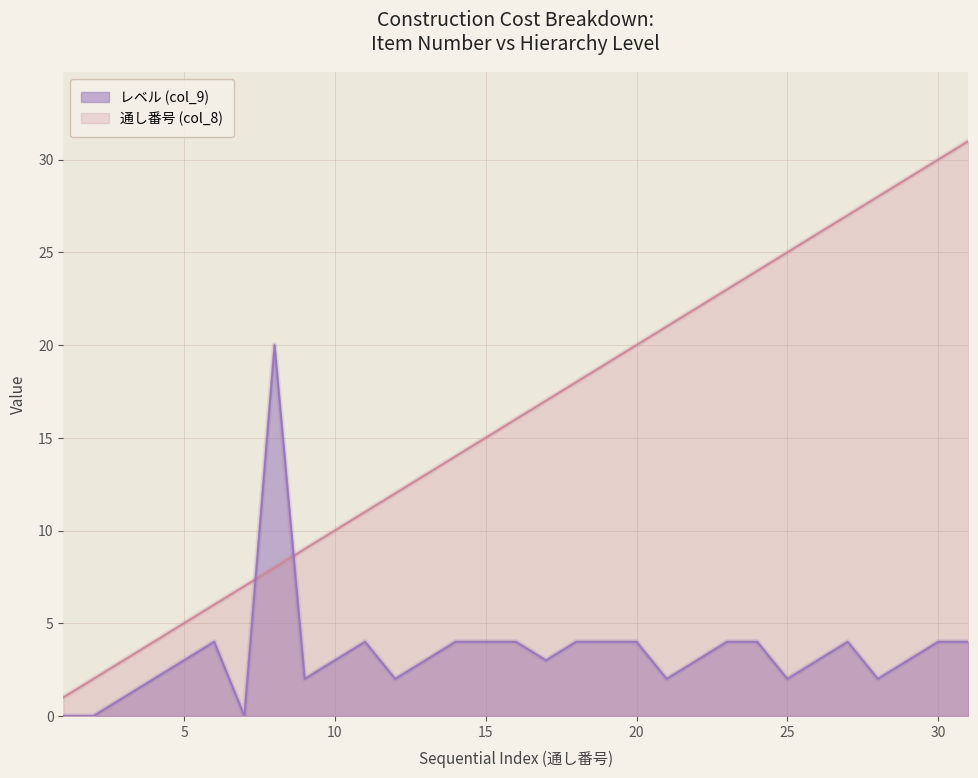

Reading left to right, transcribe all the data shown in this chart.

通し番号 (col_8): 1	2	3	4	5	6	7	8	9	10	11	12	13	14	15	16	17	18	19	20	21	22	23	24	25	26	27	28	29	30	31
レベル (col_9): 0	0	1	2	3	4	0	20	2	3	4	2	3	4	4	4	3	4	4	4	2	3	4	4	2	3	4	2	3	4	4